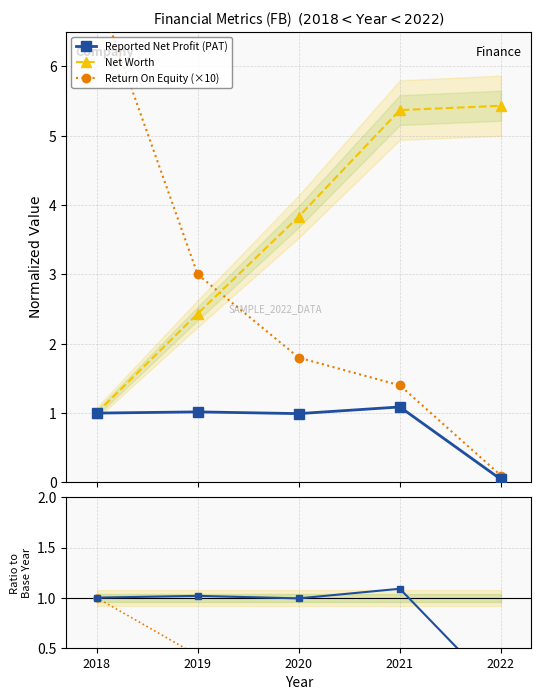

Where is Reported Net Profit (PAT) nearest to the value 0?

2022